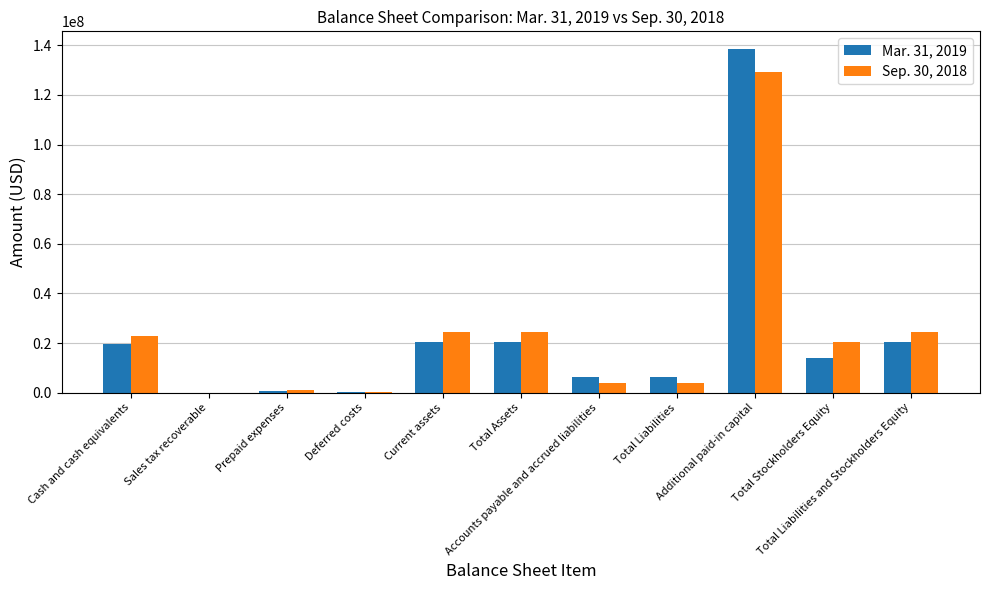

What is the maximum value shown in the chart?

138696975